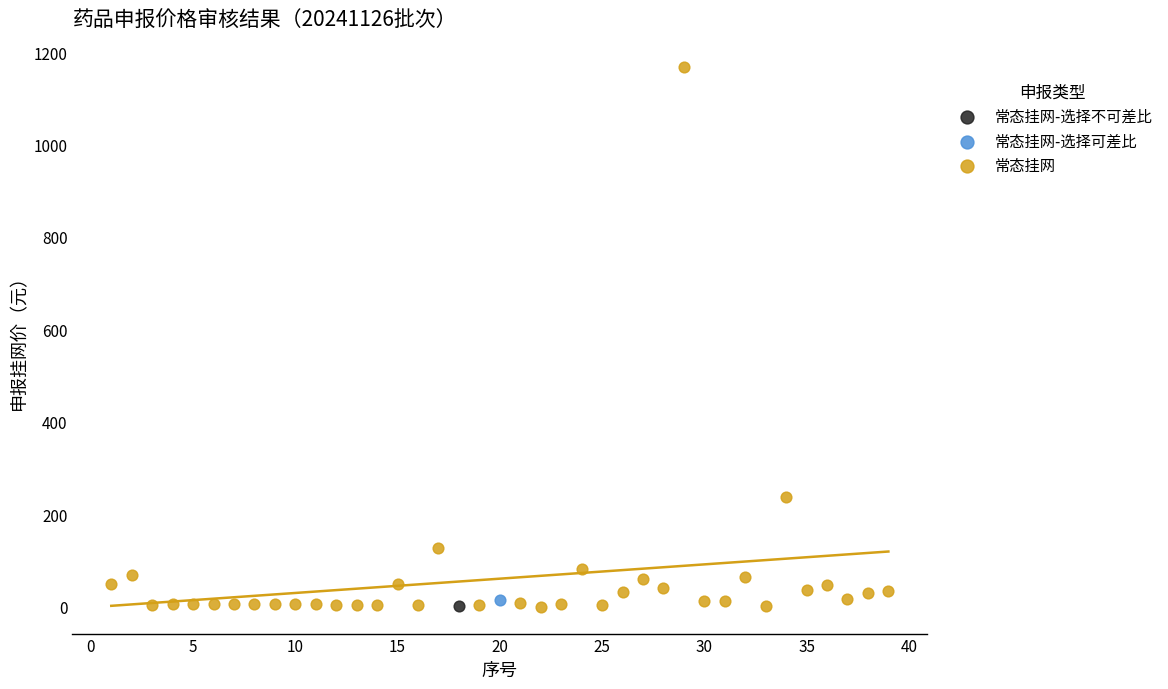

What are all the series names shown in the legend?

常态挂网, 常态挂网-选择不可差比, 常态挂网-选择可差比